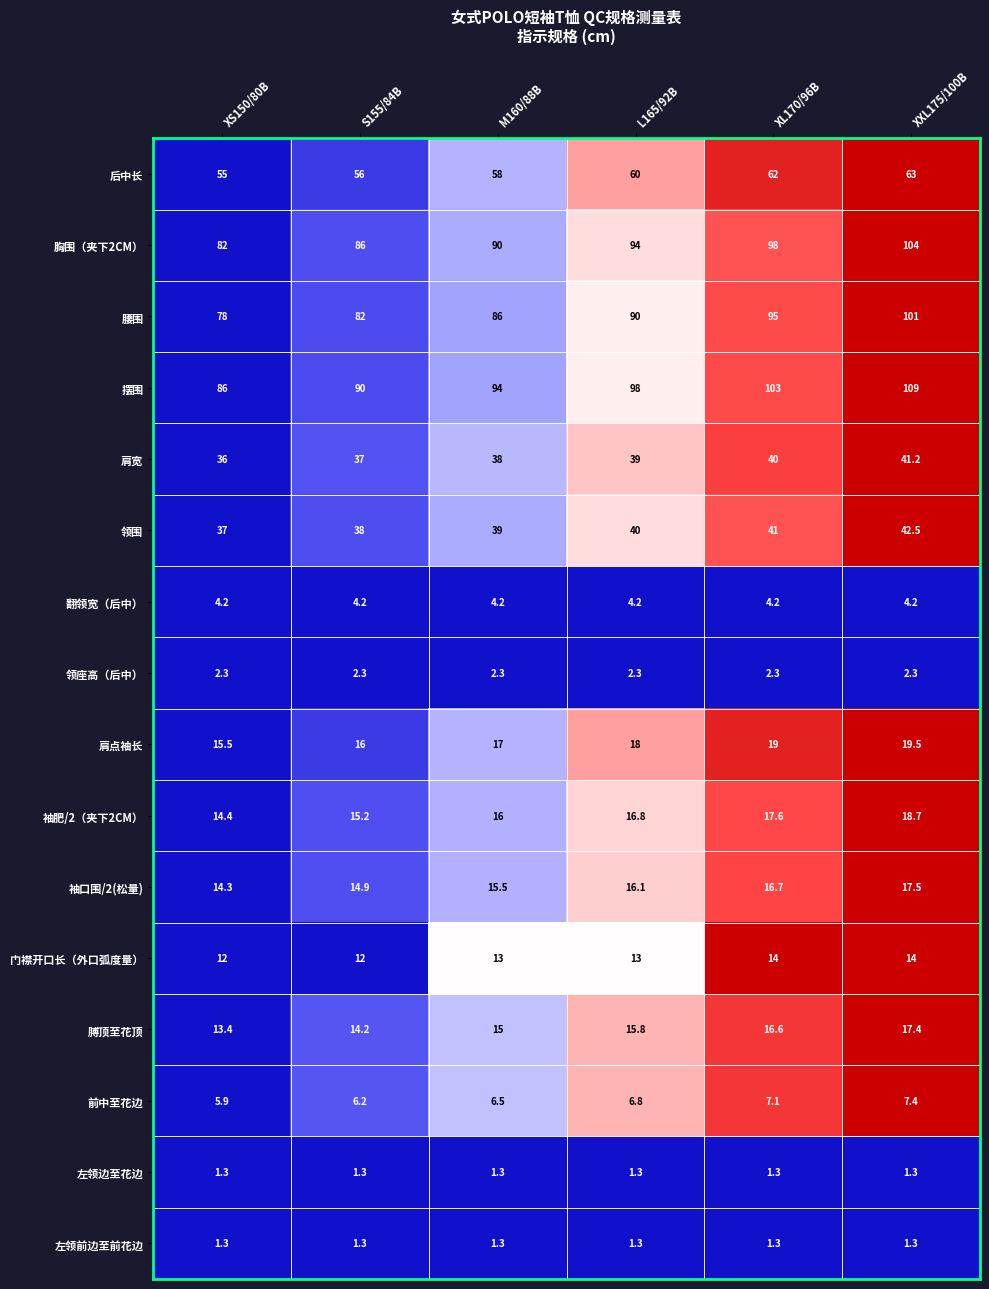

At which category is the sum across all series the highest?

XXL175/100B